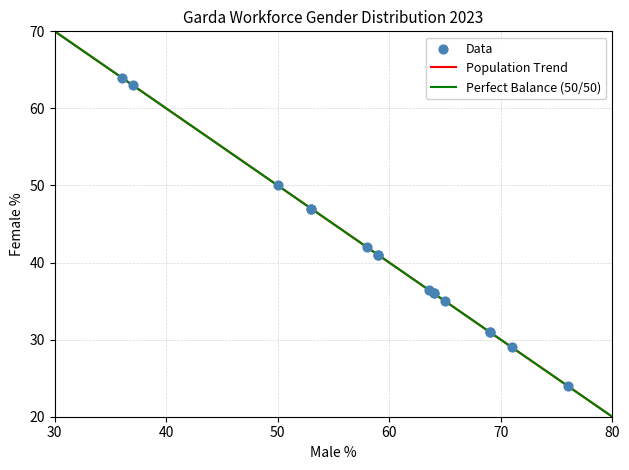

What Y value in the scatter plot is closest to 44?

42.0